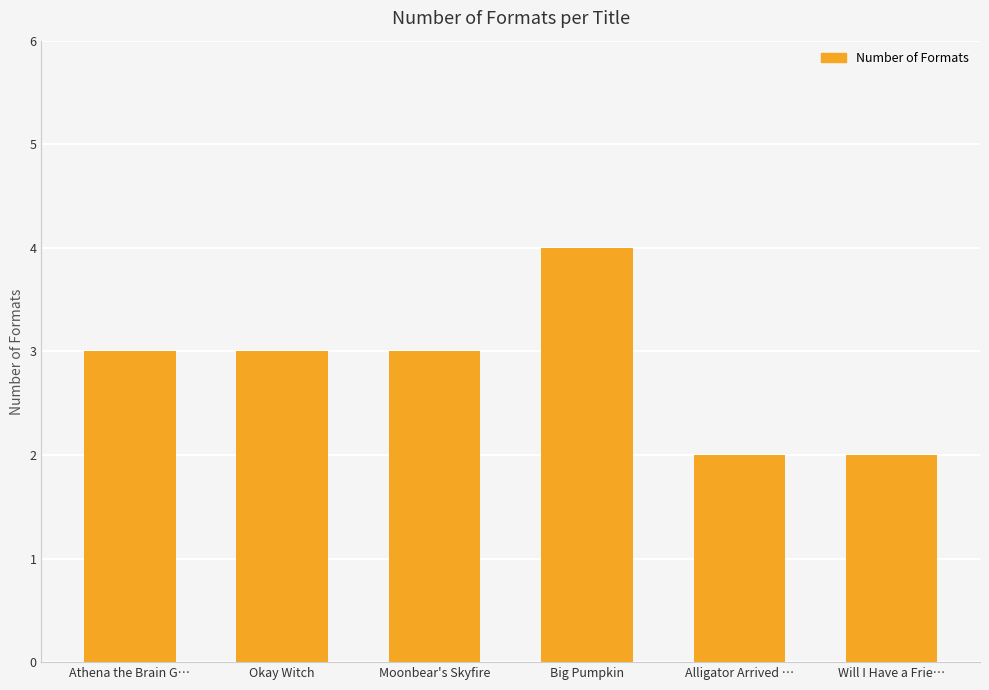

Are the bars grouped side by side (vs. stacked)?

No